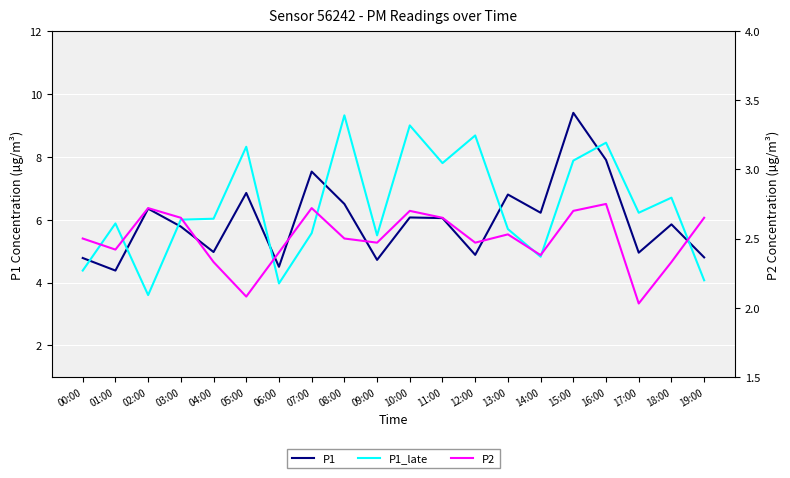

Between which two adjacent categories do P1_late and P1 first intersect?

00:00 and 01:00